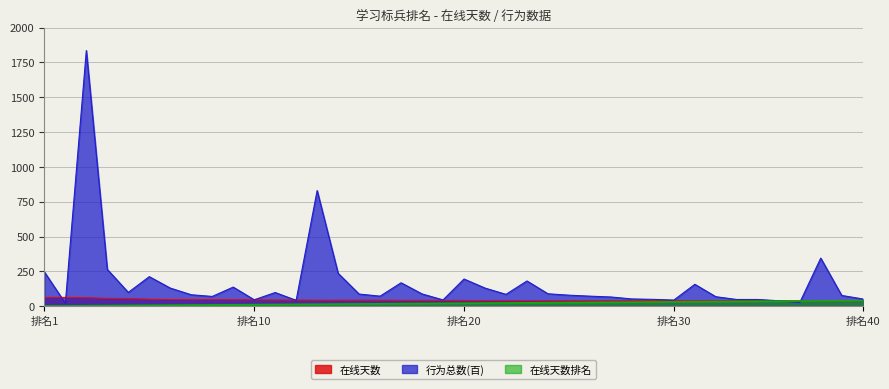

What is the highest value of the 在线天数排名 series?

40